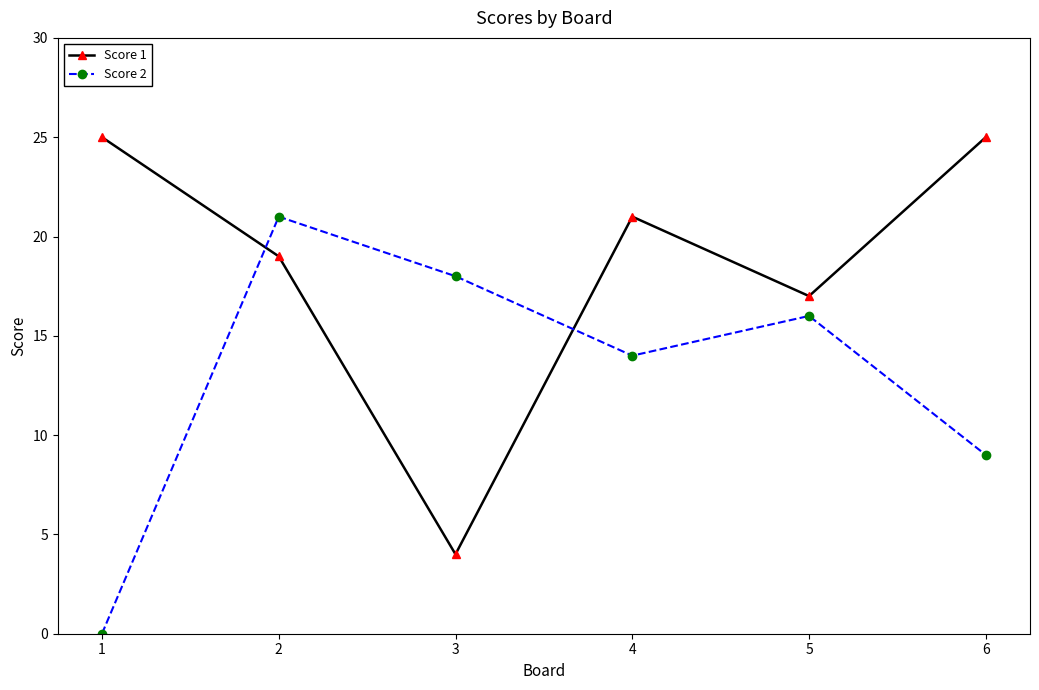

The value of Score 1 at 6 is 25. True or false?

True